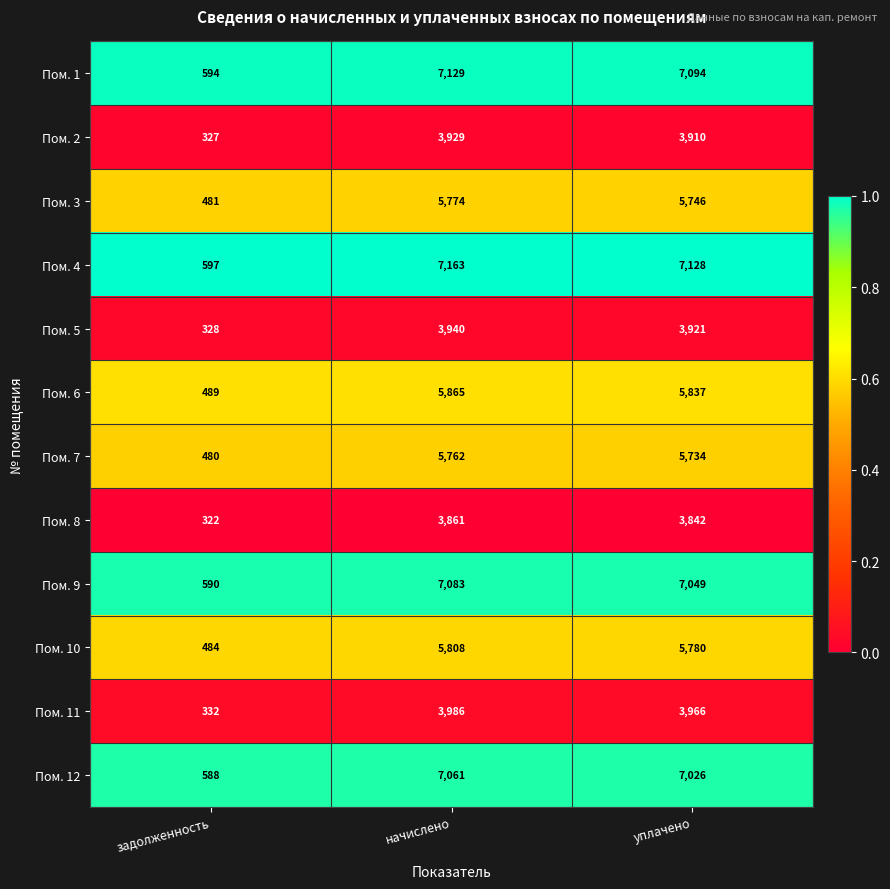

Is the value of Пом. 9 at задолженность greater than the value of Пом. 8 at задолженность?

Yes